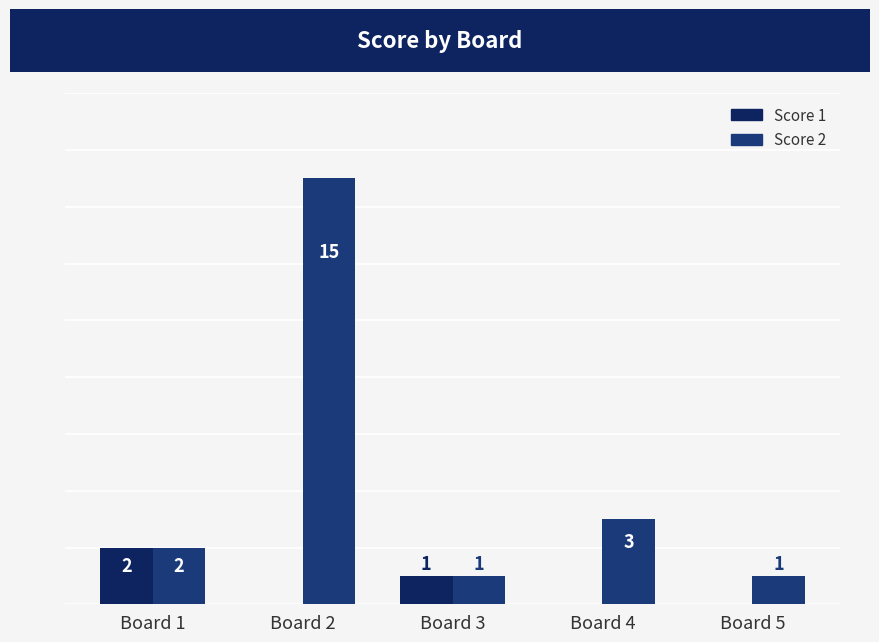

At how many categories does at least one series exceed 10?

1